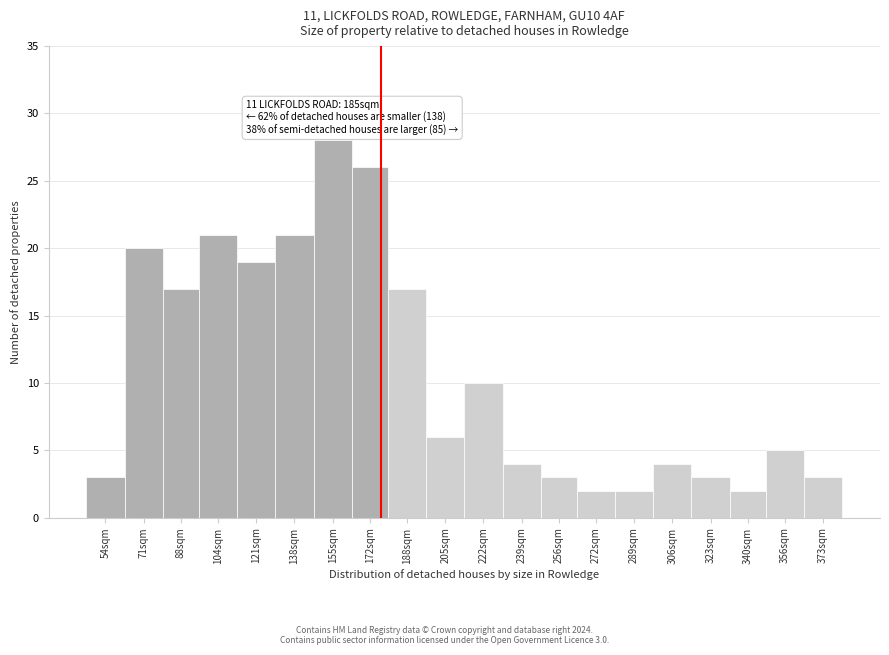

Reading left to right, transcribe all the data shown in this chart.

54sqm=3	71sqm=20	88sqm=17	104sqm=21	121sqm=19	138sqm=21	155sqm=28	172sqm=26	188sqm=17	205sqm=6	222sqm=10	239sqm=4	256sqm=3	272sqm=2	289sqm=2	306sqm=4	323sqm=3	340sqm=2	356sqm=5	373sqm=3